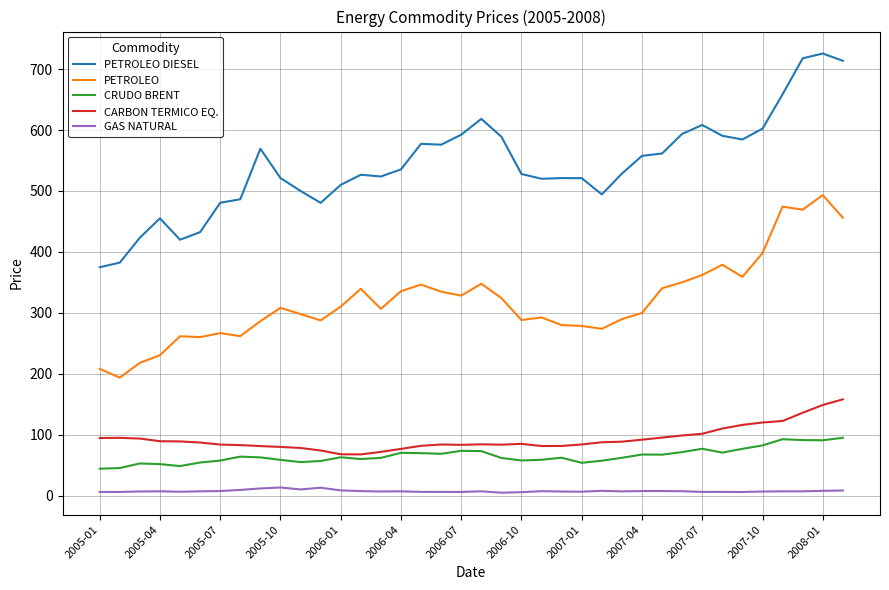

True or false: PETROLEO and CRUDO BRENT intersect in this chart.

False